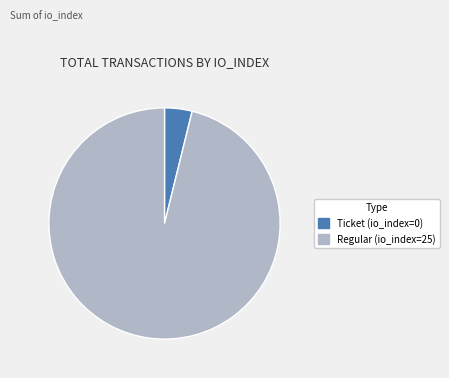

What is the majority slice?

Regular (io_index=25)